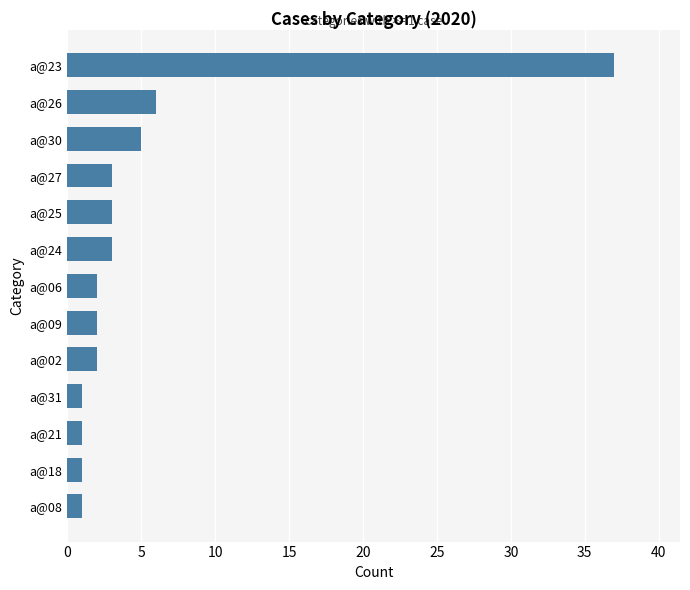

Which category has the highest value across all series?

a@23